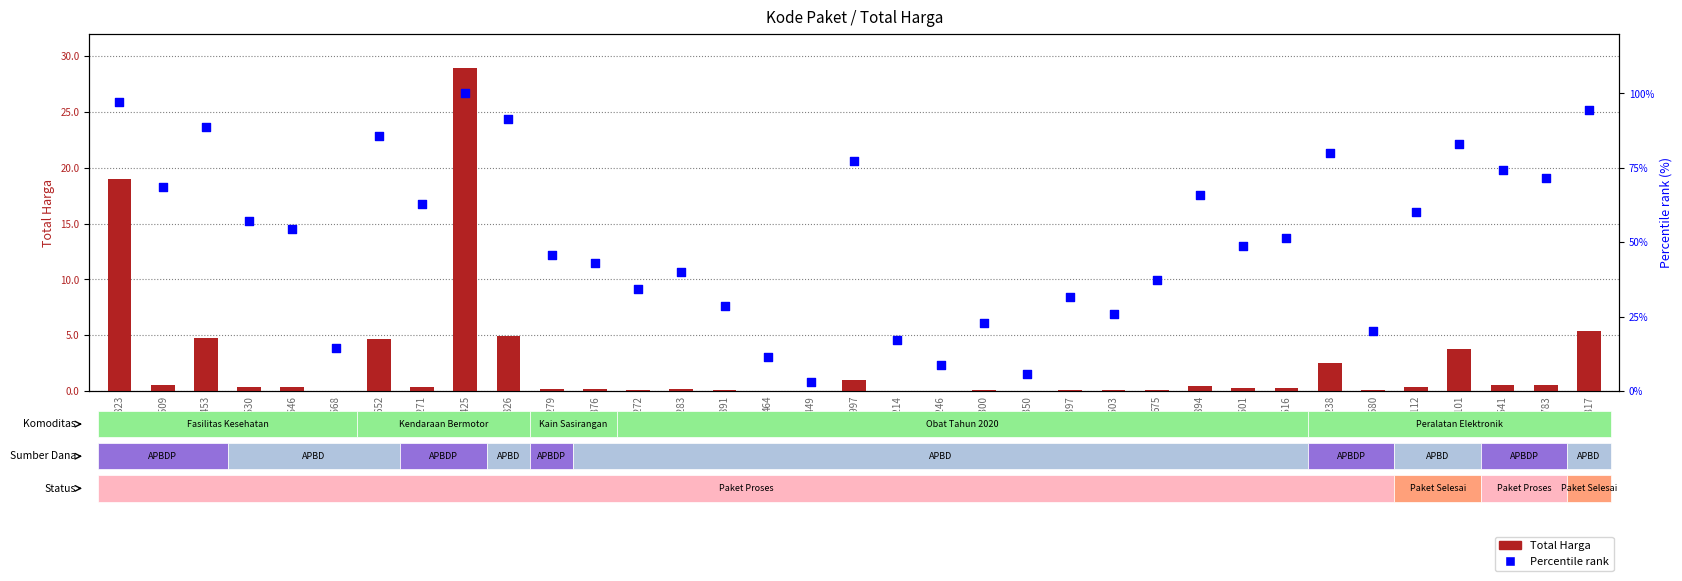

Which series has the largest Y range (max minus min)?

Total Harga